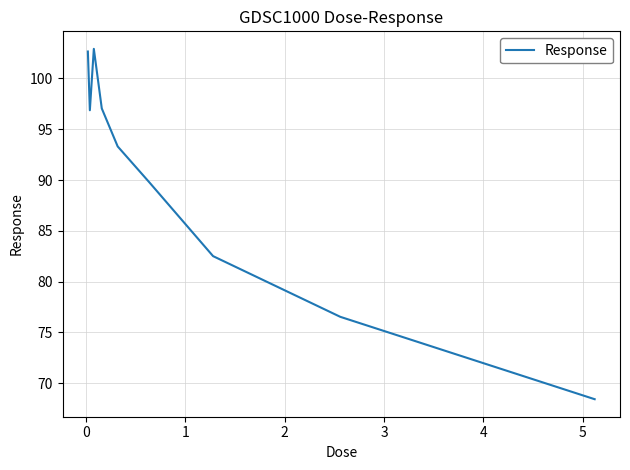

What is the greatest value displayed?

102.9